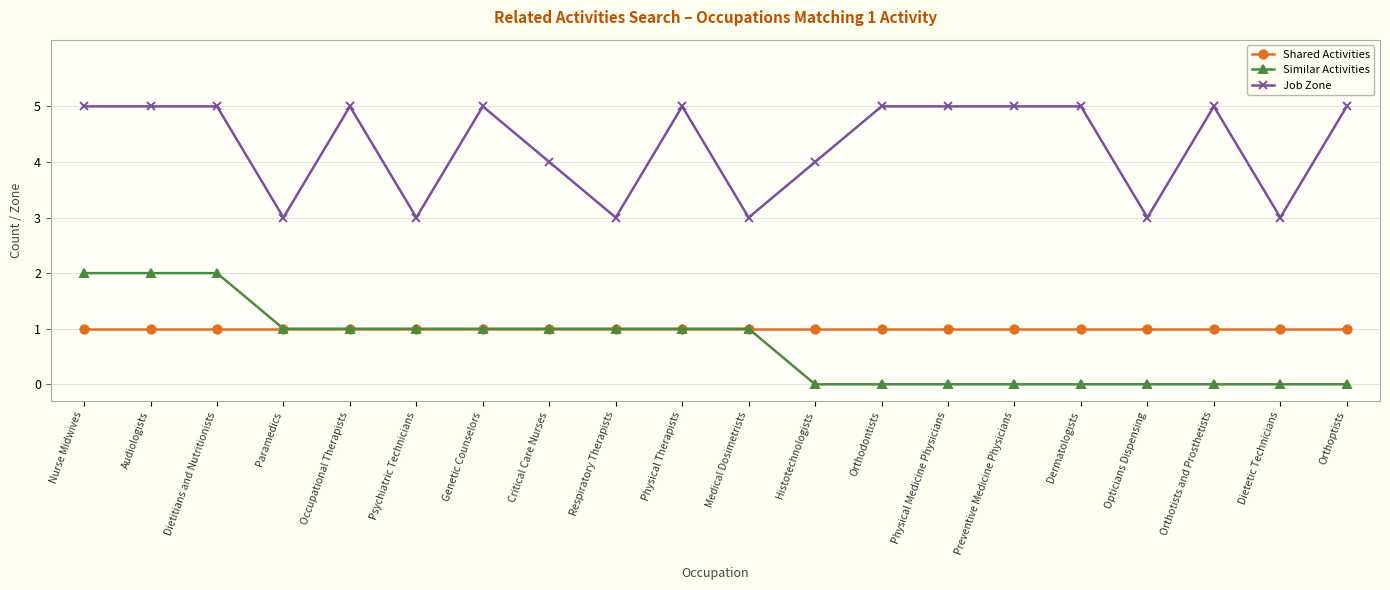

What is the difference between the maximum and minimum values in the Similar Activities series?

2